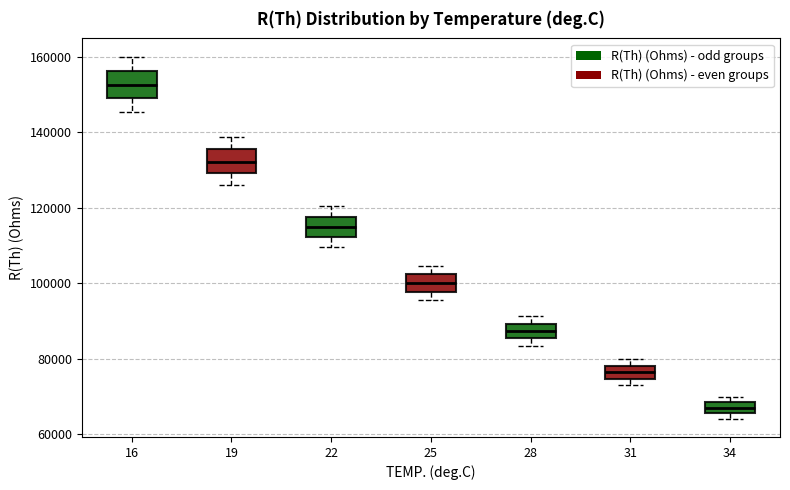

Where is the lower edge of the box at x = 16 on the y-axis? The values are not printed on the chart, so give them approximately, as read against the axis.

148000